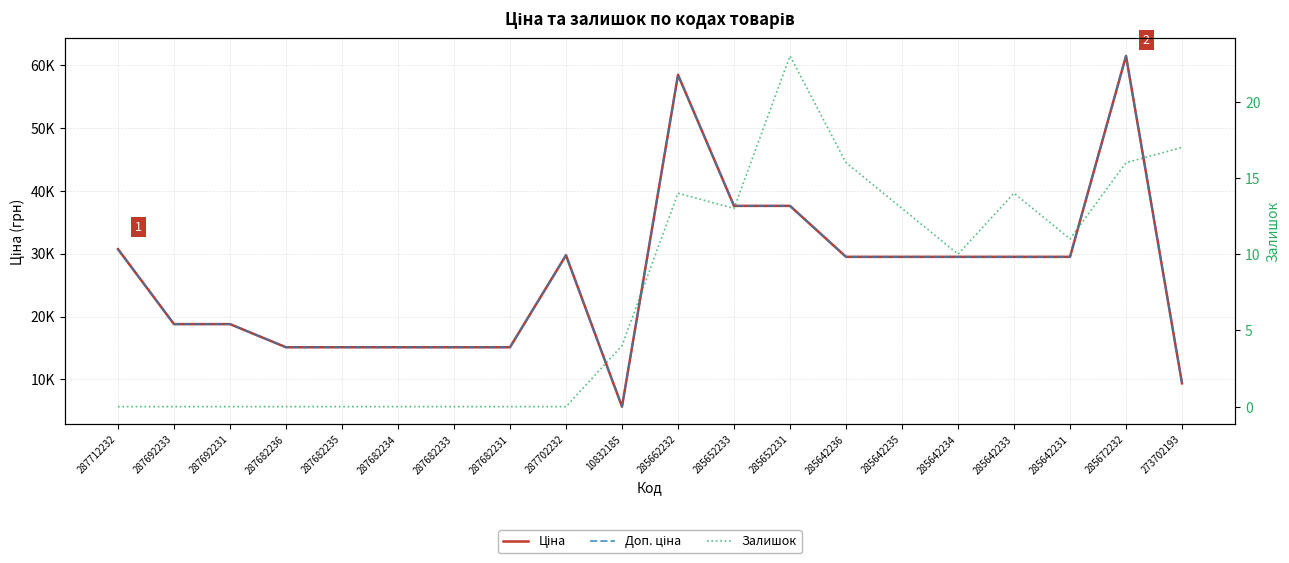

Where is Ціна nearest to the value 33554?

287712232